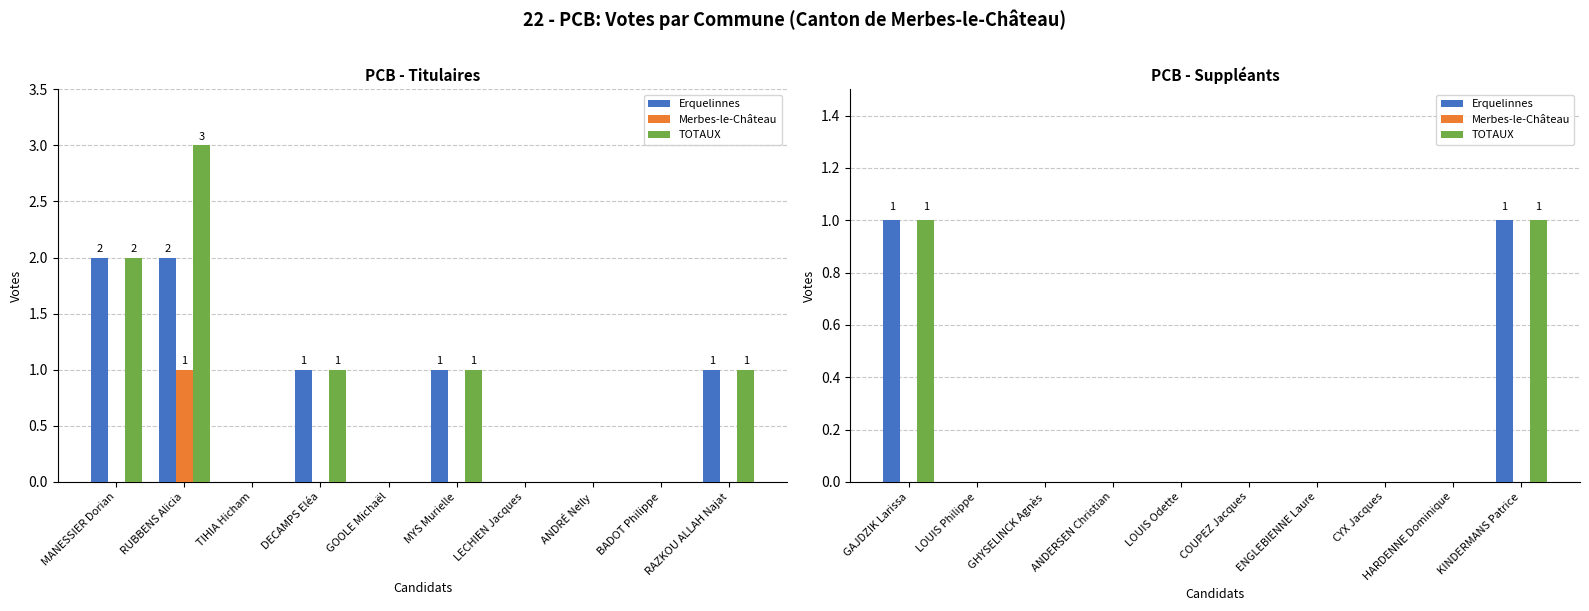

Which series has the largest total across all categories?

Erquelinnes